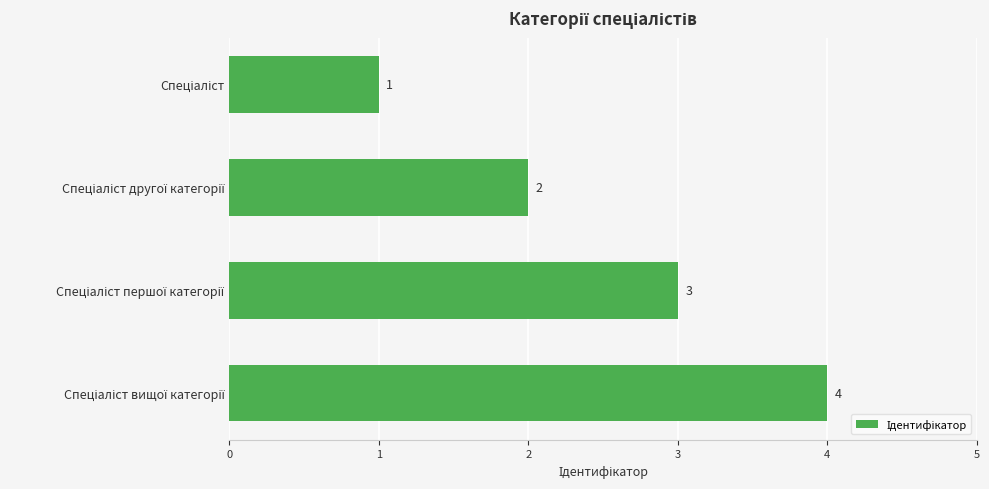

What is the sum of all values?

10